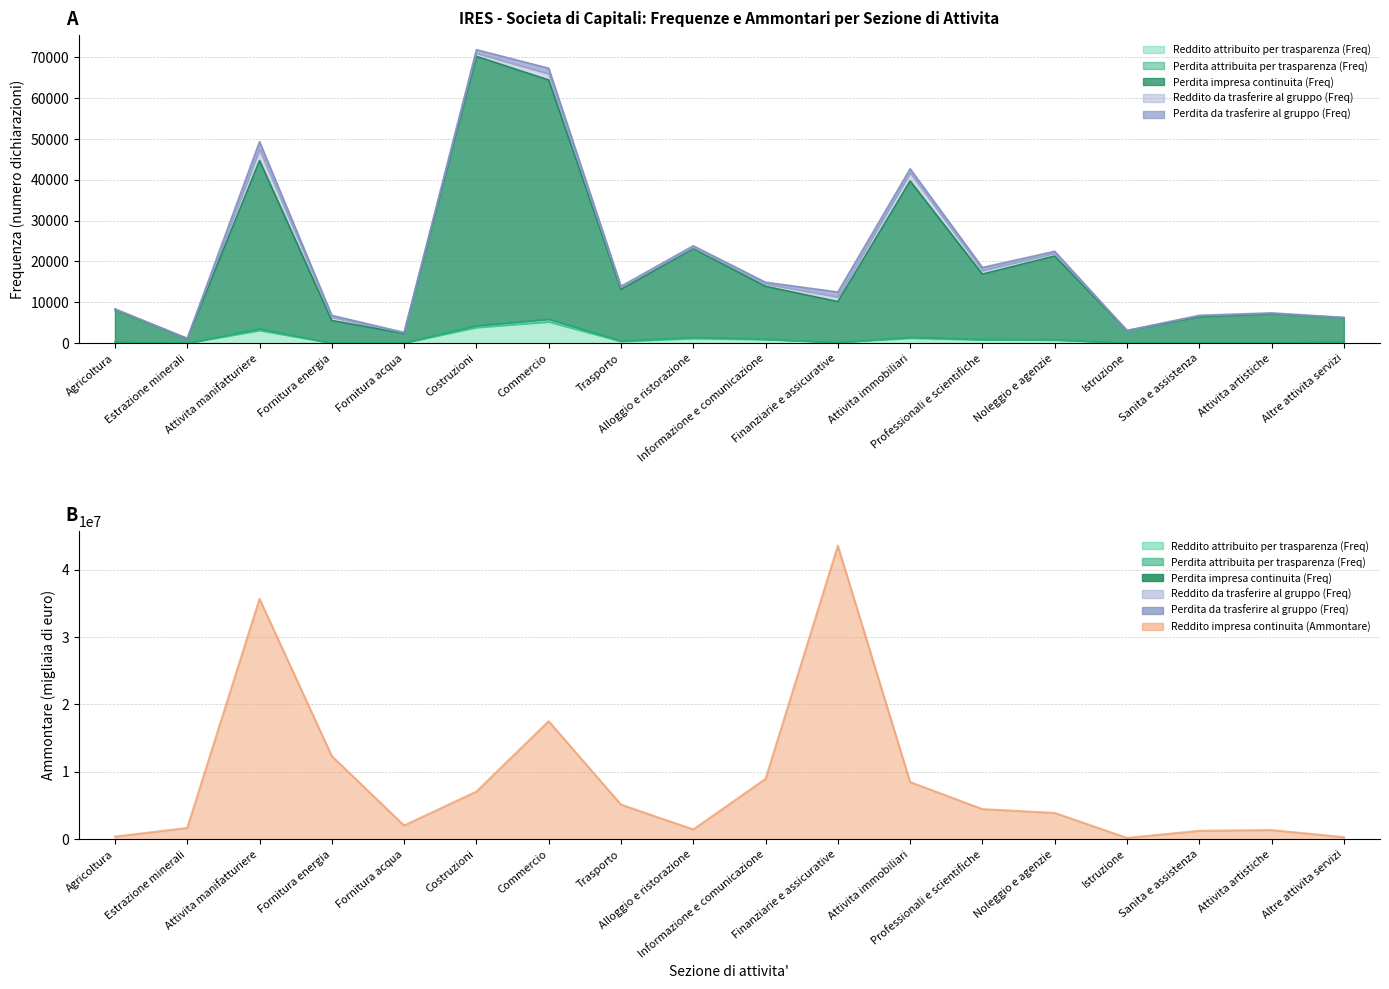

True or false: Perdita impresa continuita (Freq) has a value of 29063 at Costruzioni.

False